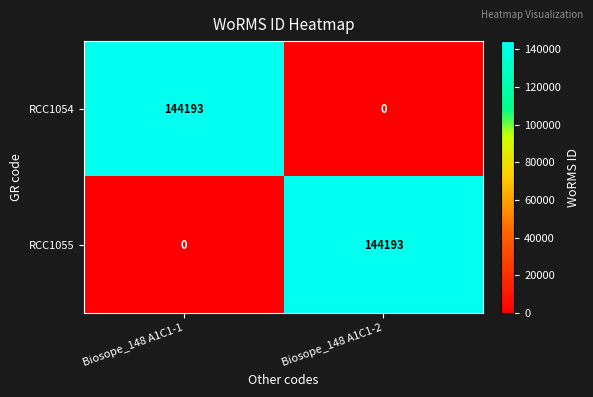

What is the spread (max minus min) of values at Biosope_148 A1C1-1?

144193